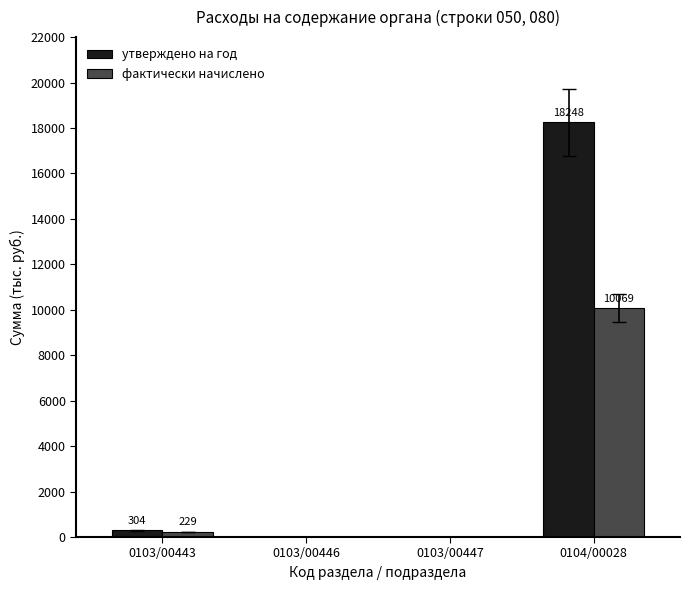

Is the value of утверждено на год at 0103/00443 greater than the value of фактически начислено at 0103/00447?

Yes